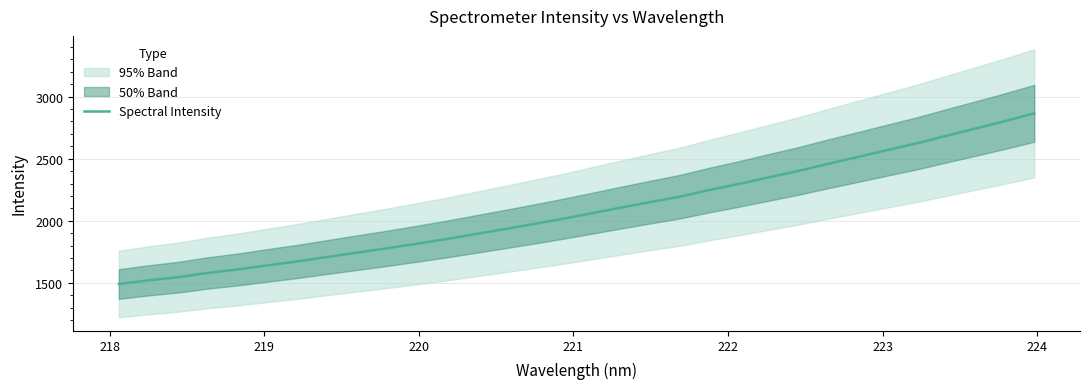

How many values are below 2060?

16